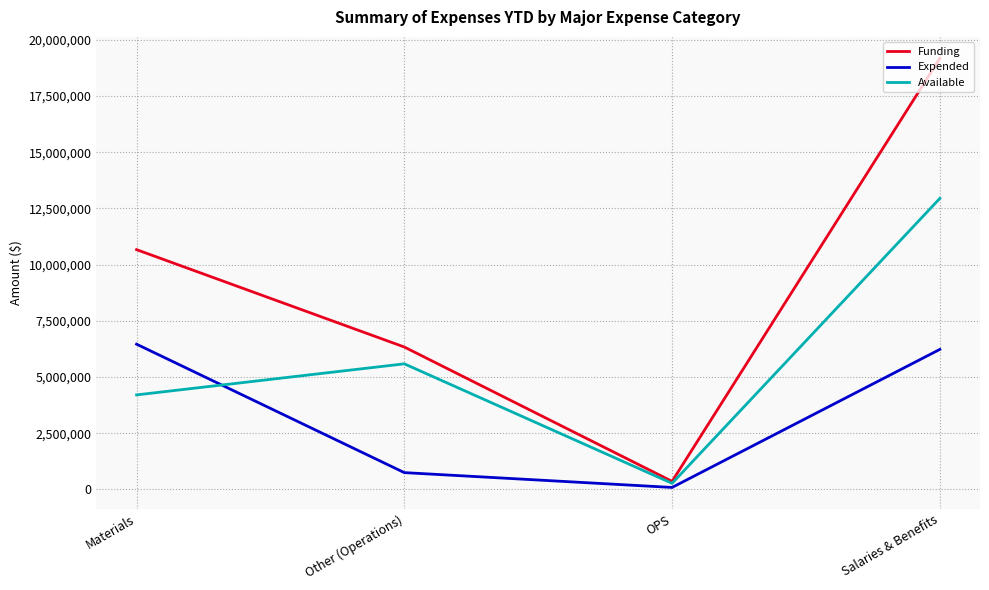

What is the sum of all Funding values?

36529779